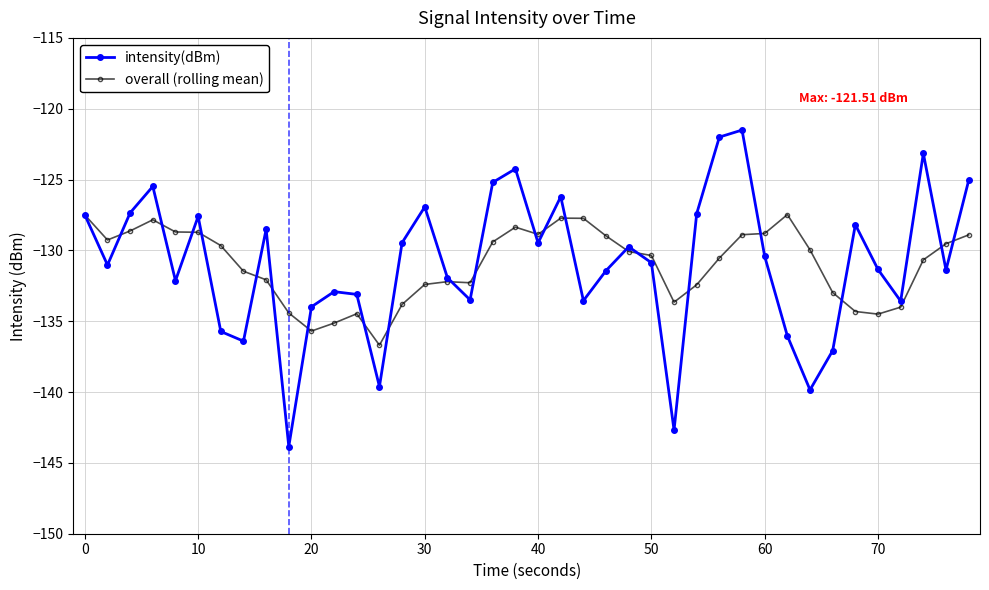

What is the sum of all overall (rolling mean) values?

-5239.1